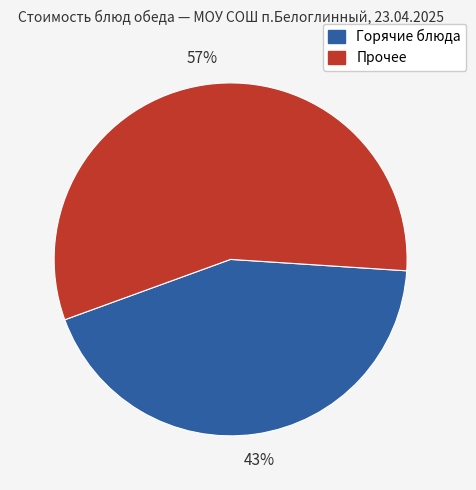

How many slices are in this pie chart?

2